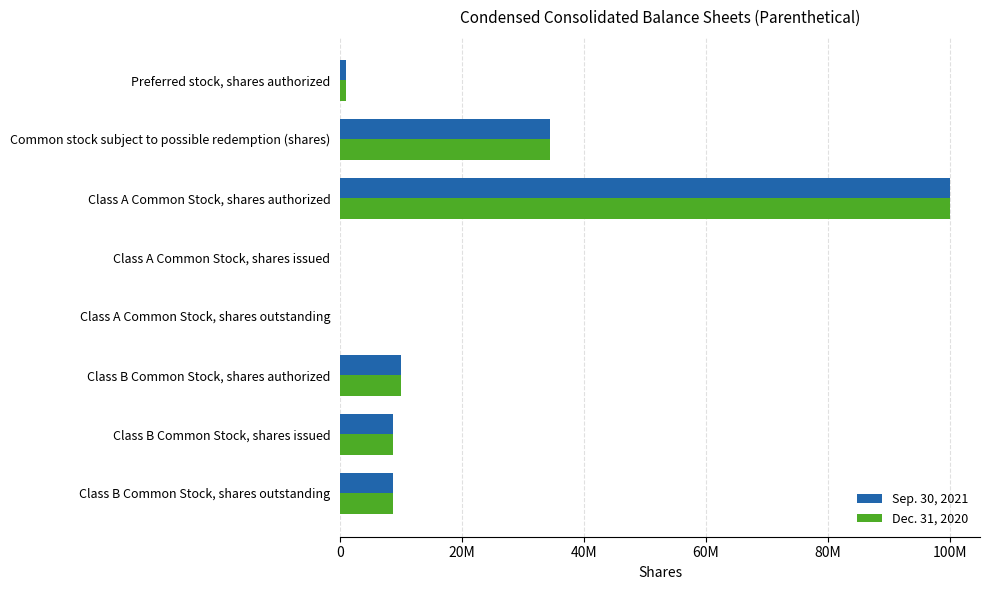

What are all the series names shown in the legend?

Sep. 30, 2021, Dec. 31, 2020